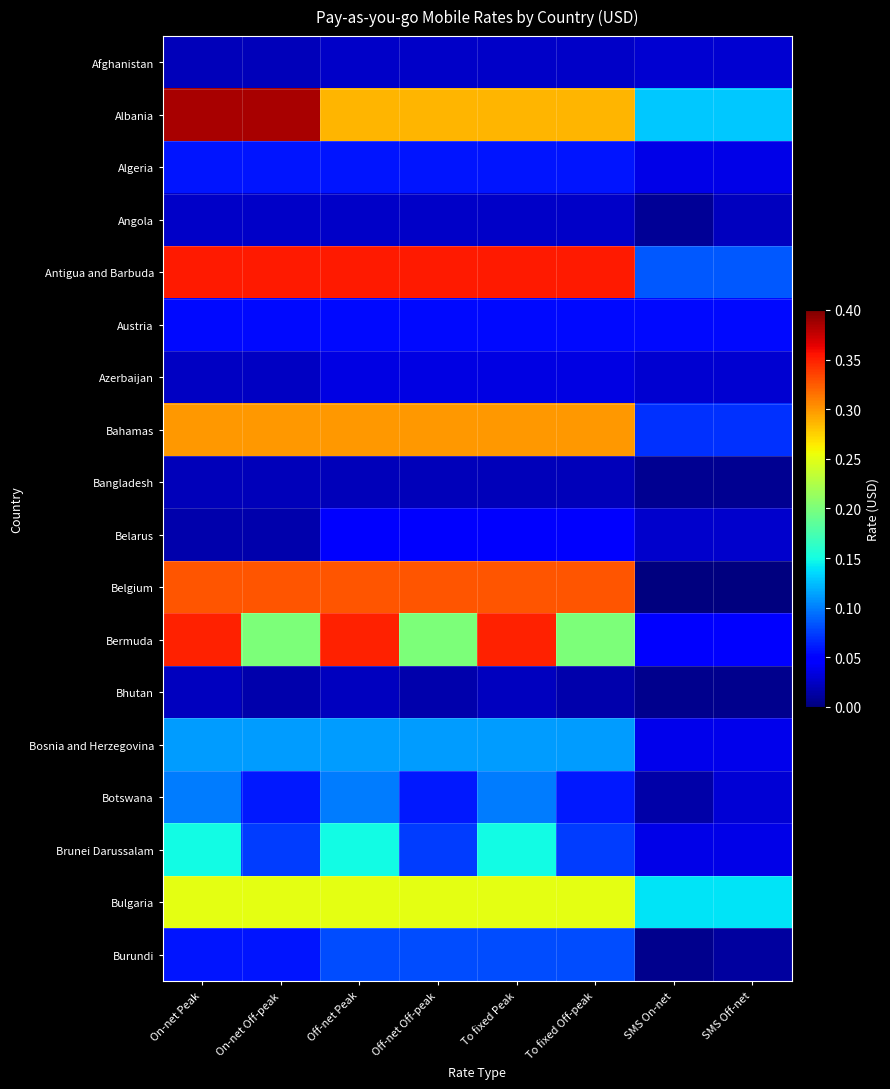

Between On-net Off-peak and Off-net Peak, which series saw the biggest shift?

Bermuda